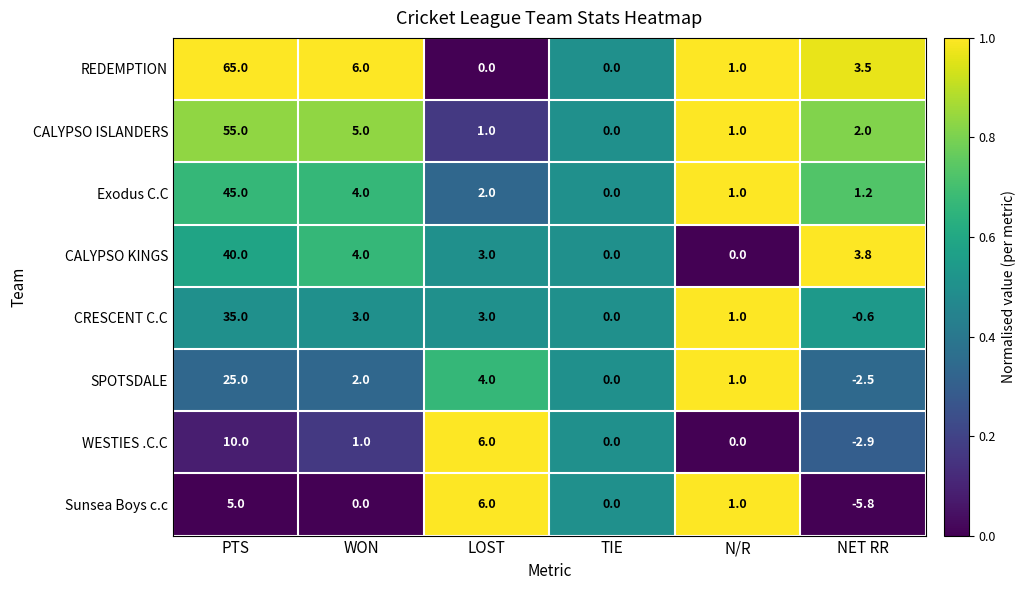

Rank the series by their maximum value, from highest to lowest.

REDEMPTION, CALYPSO ISLANDERS, Exodus C.C, CALYPSO KINGS, CRESCENT C.C, SPOTSDALE, WESTIES .C.C, Sunsea Boys c.c